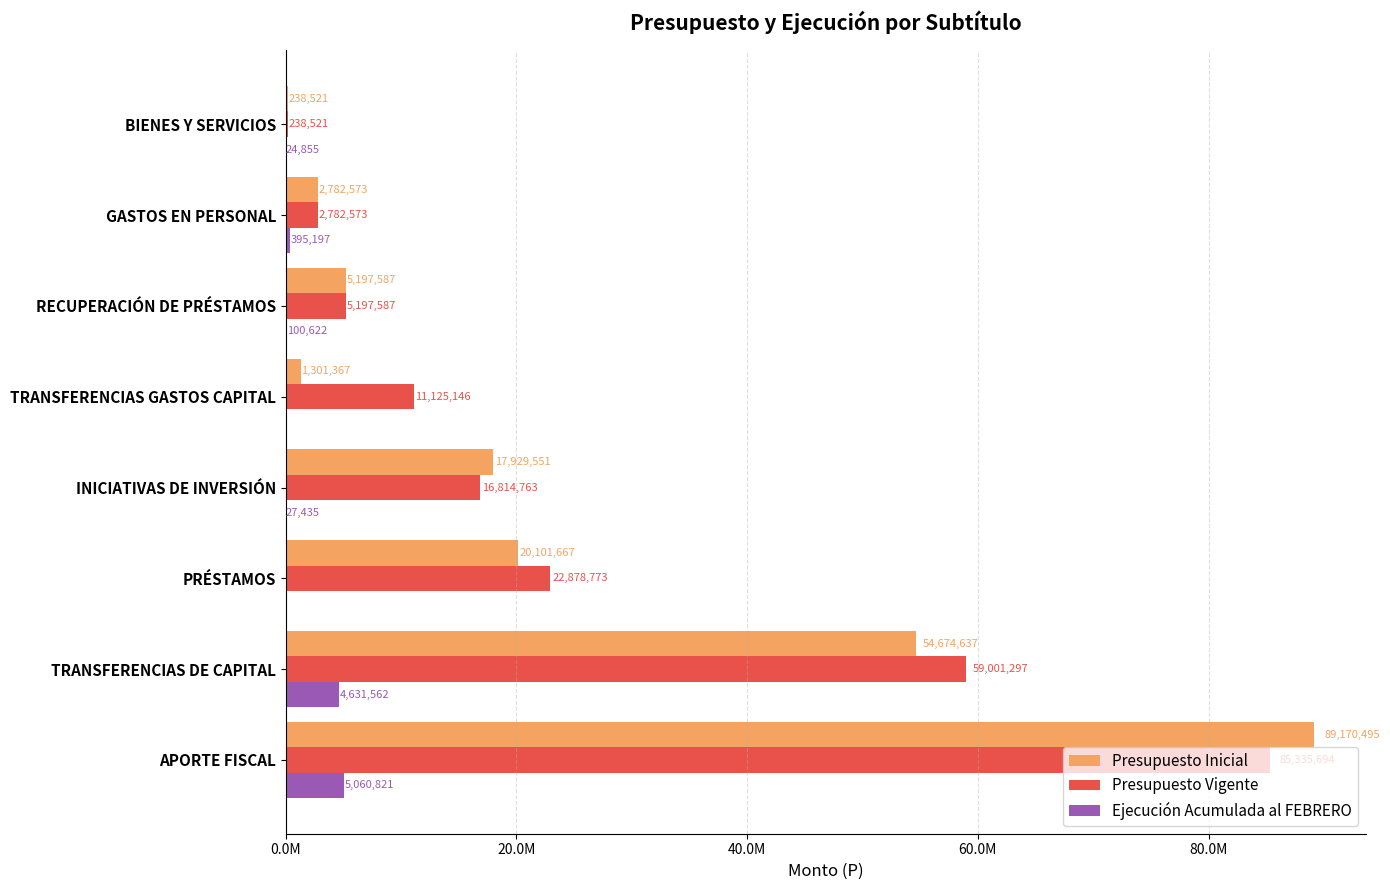

What are all the series names shown in the legend?

Presupuesto Inicial, Presupuesto Vigente, Ejecución Acumulada al FEBRERO